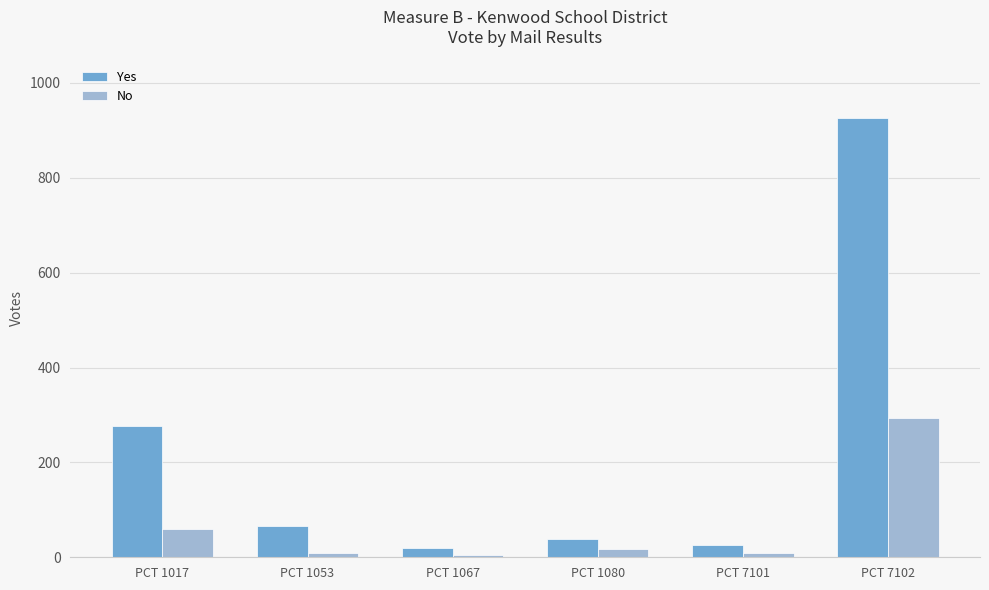

At PCT 7102, list the series in order from smallest to largest.

No, Yes